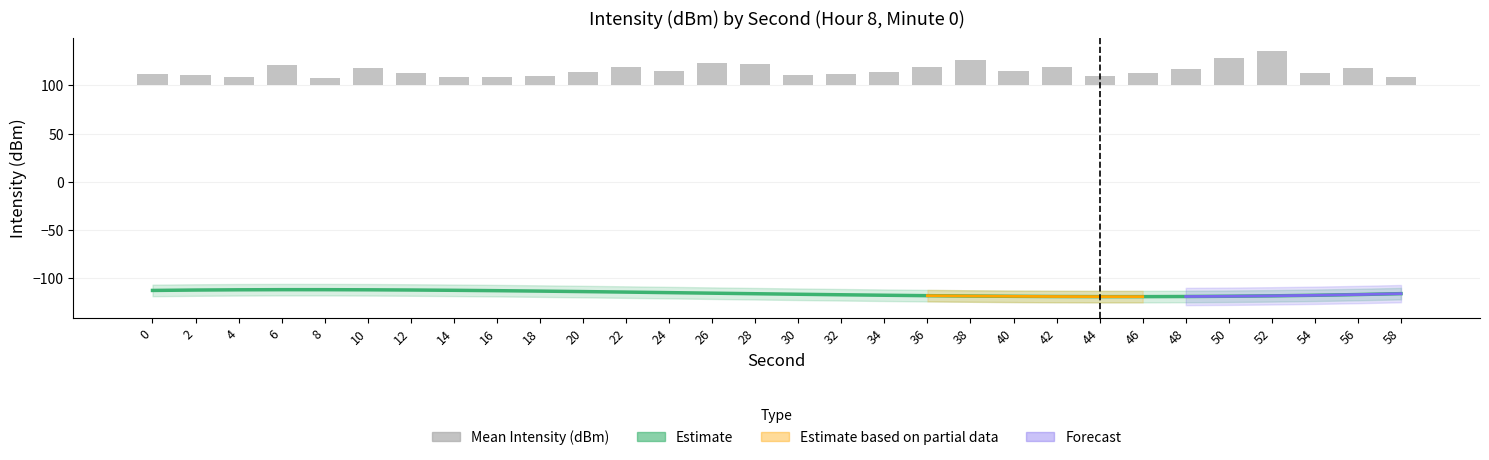

How many bars are there in total?

30